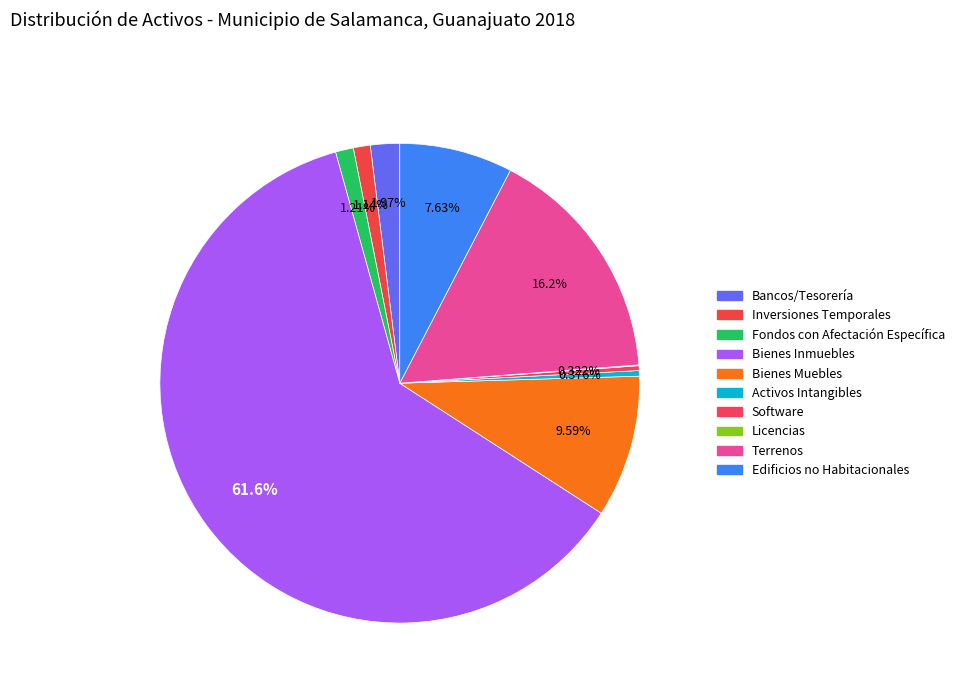

What percentage is NOT represented by Fondos con Afectación Específica?

98.8%